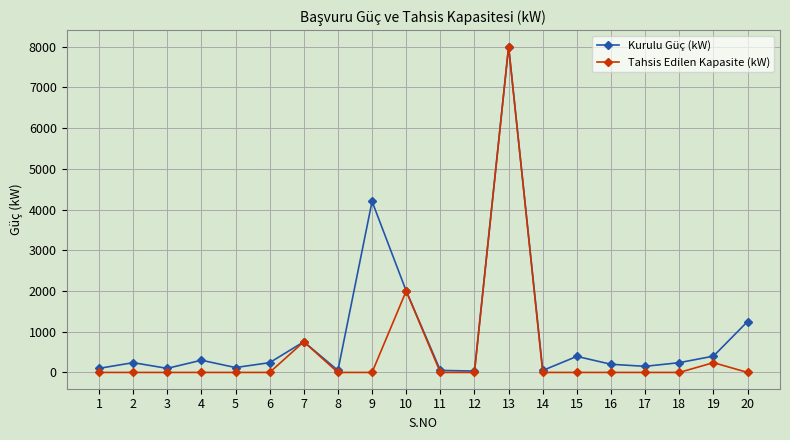

What is the maximum value shown in the chart?

8000.0